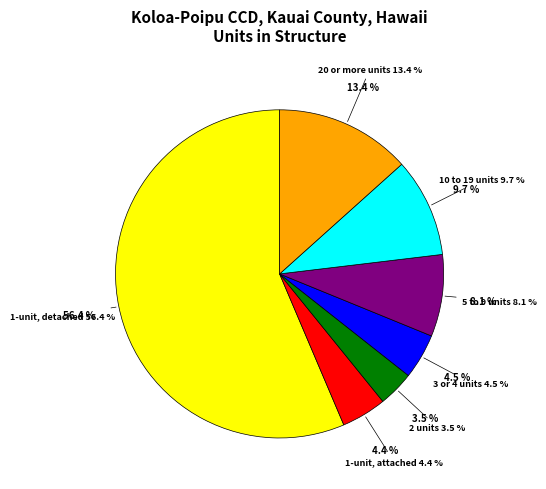

Which slice represents more than half of the pie?

1-unit, detached